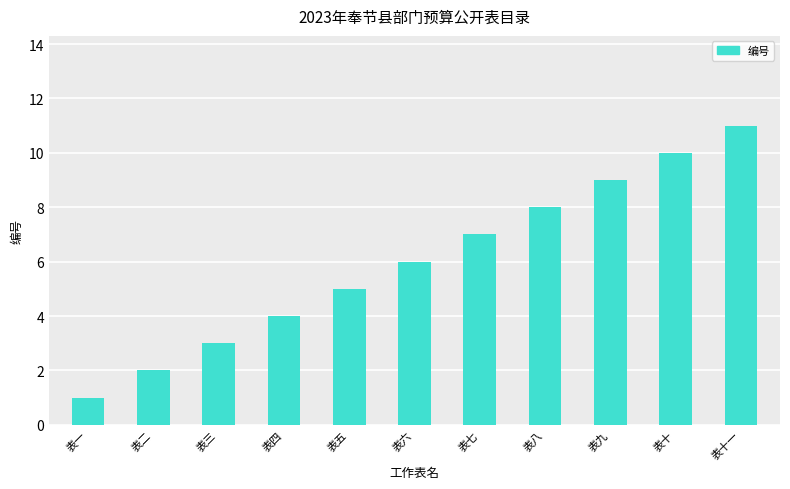

Which category has the lowest value across all series?

表一